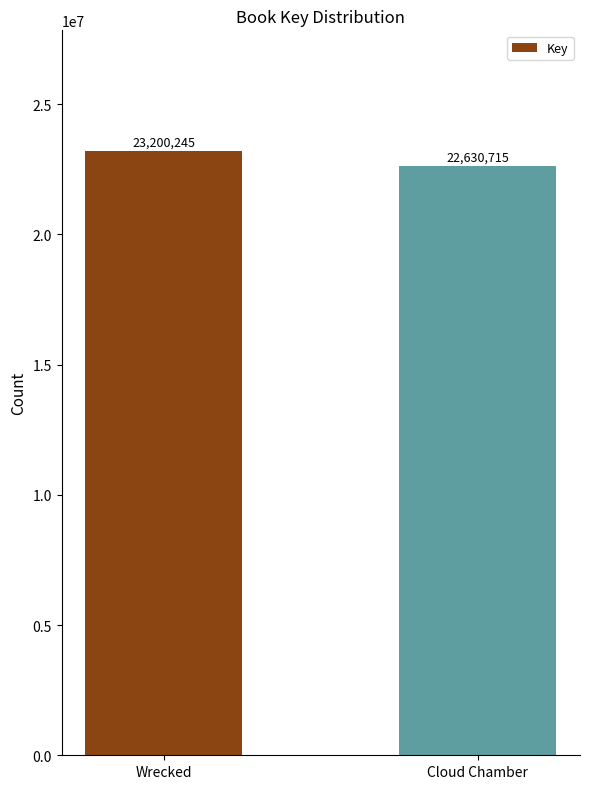

How many distinct data groups are displayed?

1